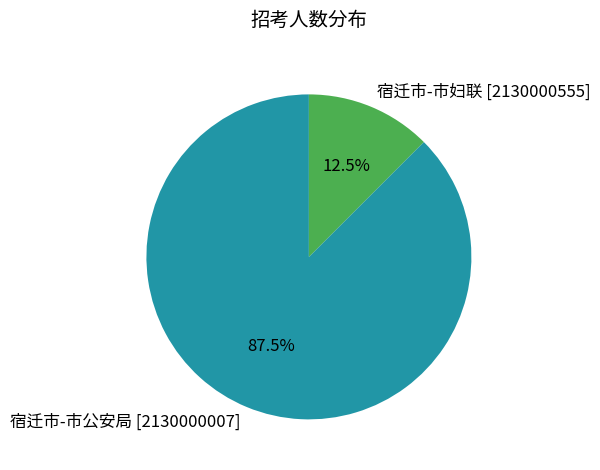

Rank the categories by value from highest to lowest.

宿迁市-市公安局 [2130000007], 宿迁市-市妇联 [2130000555]